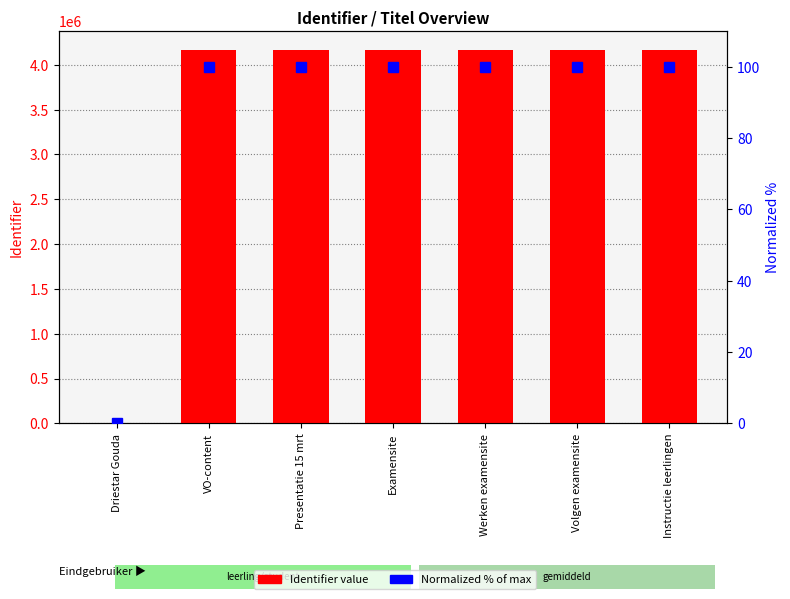

Is the value of Normalized % at Presentatie 15 mrt greater than the value of Identifier at Instructie leerlingen?

No